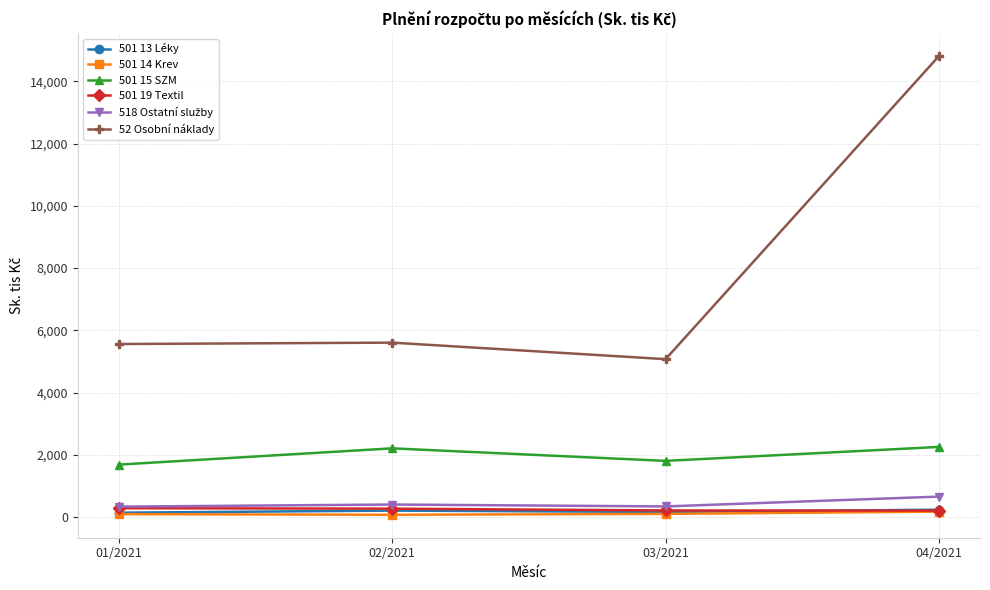

What is the label of the 4th point from the right?

01/2021